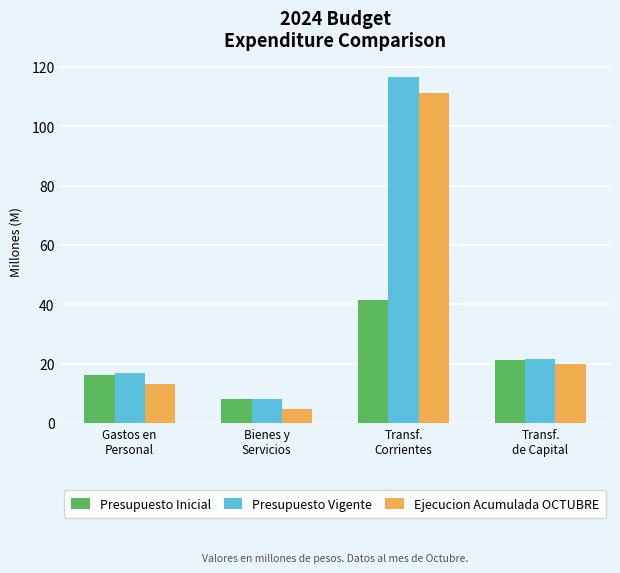

List the series in order of their overall mean, highest first.

Presupuesto Vigente, Ejecucion Acumulada OCTUBRE, Presupuesto Inicial